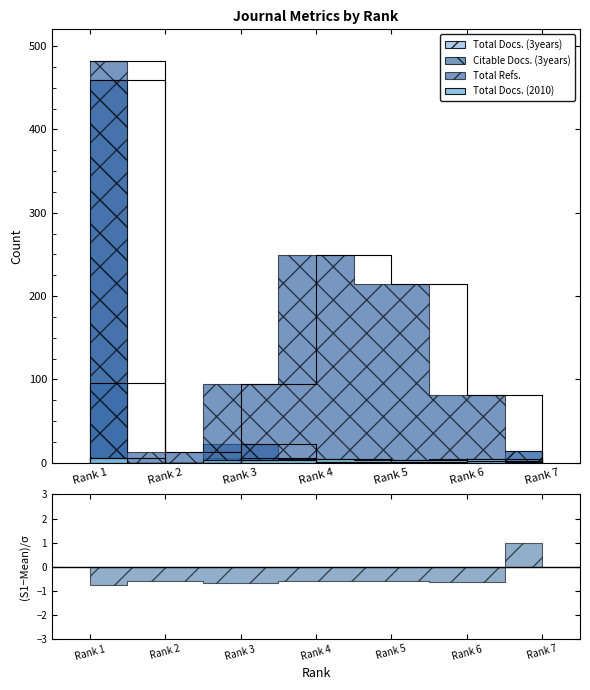

How many intersections are there between Citable Docs. (3years) and Total Docs. (3years)?

1